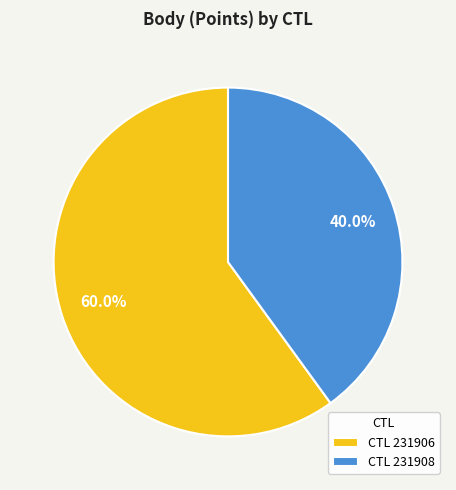

What is the ratio of the value at CTL 231908 to the value at CTL 231906?

0.7